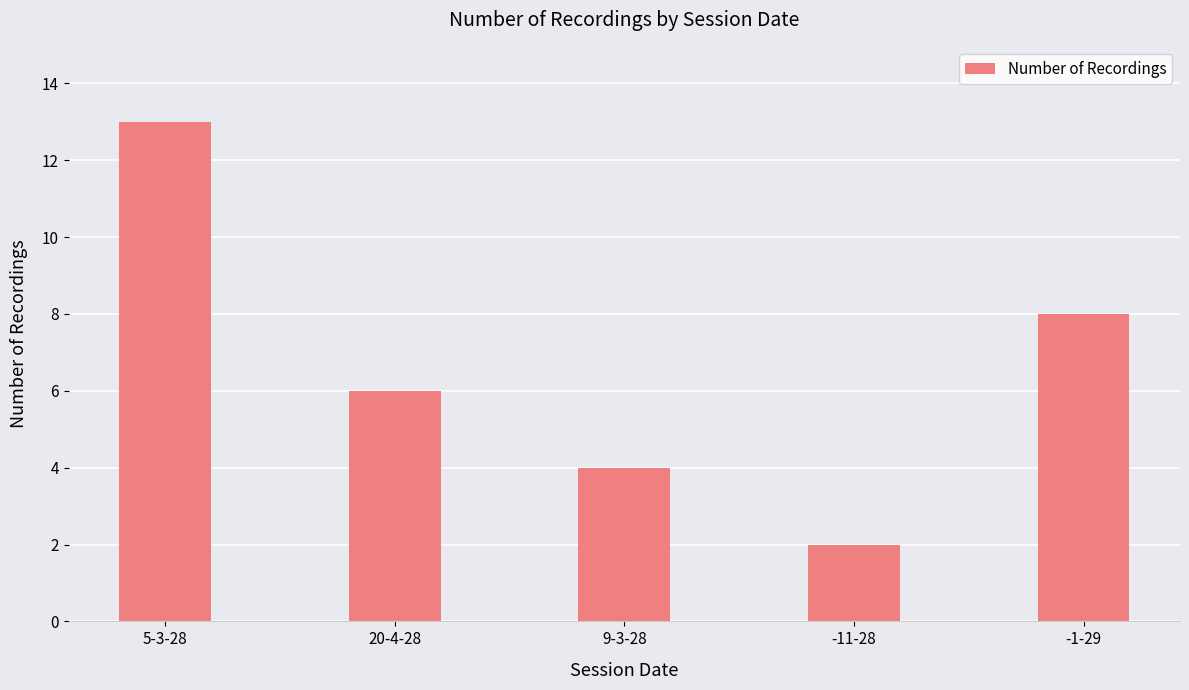

Rank the categories by value from highest to lowest.

5-3-28, -1-29, 20-4-28, 9-3-28, -11-28